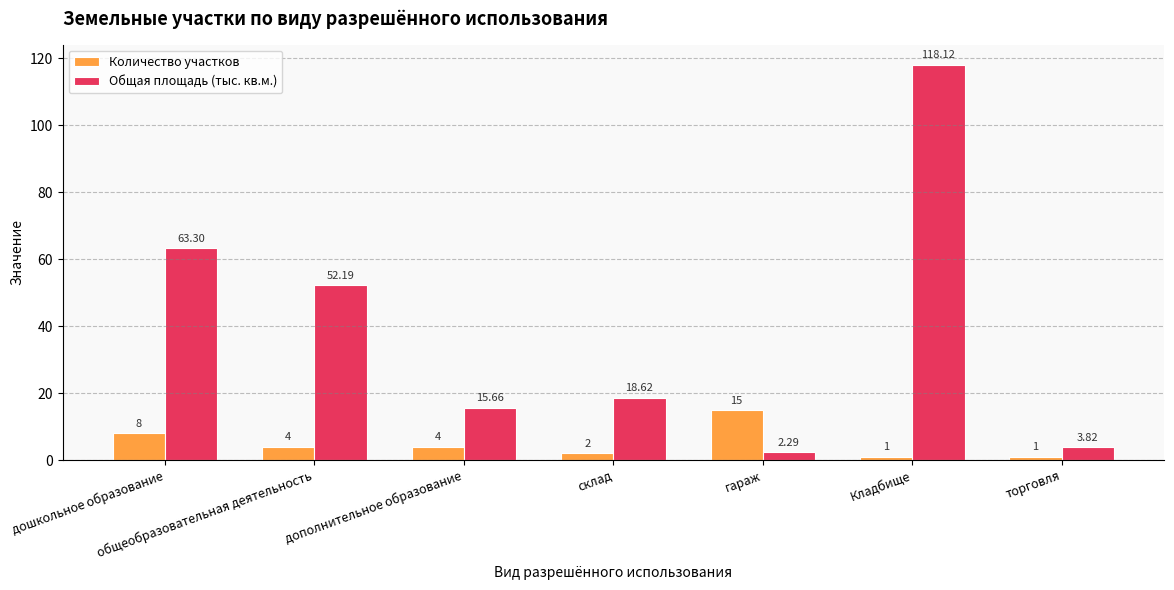

At which label does Количество участков first exceed 4?

дошкольное образование